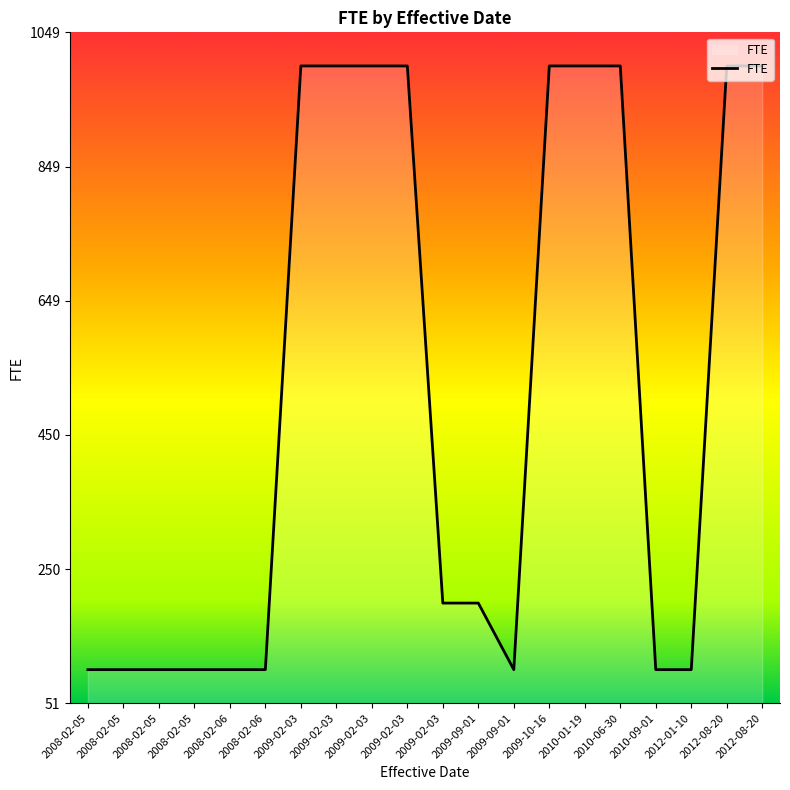

Approximately how many times larger is the value at 2008-02-05 compared to 2008-02-05?

1.0